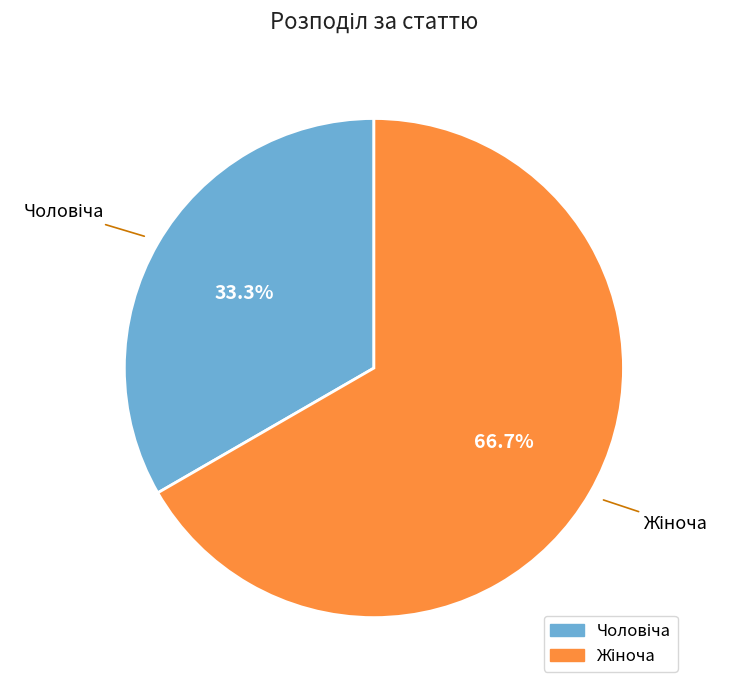

Is there any slice that represents more than half of the pie?

Yes